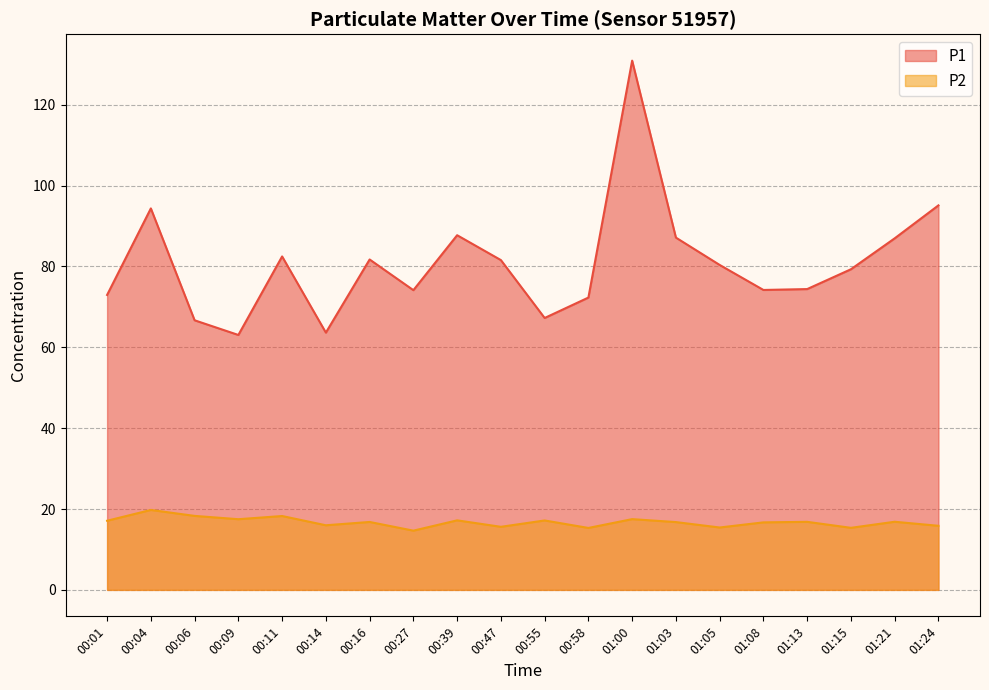

True or false: P1 has a value of 87.0 at 01:21.

True